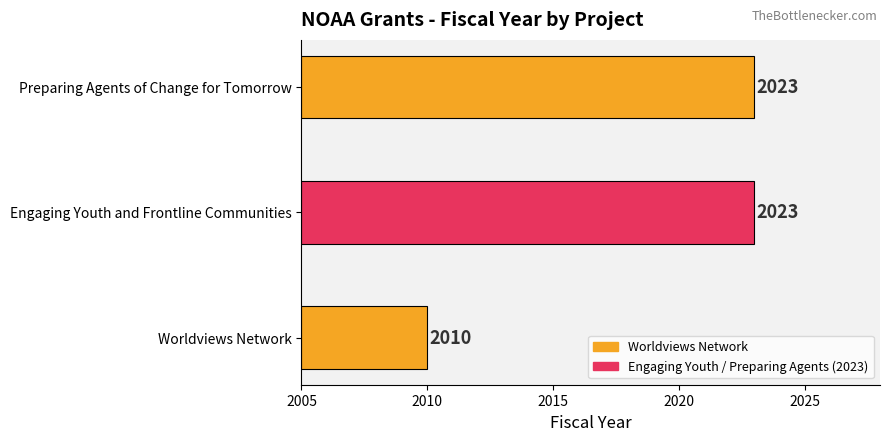

Which has a higher value, Preparing Agents of Change for Tomorrow or Worldviews Network?

Preparing Agents of Change for Tomorrow